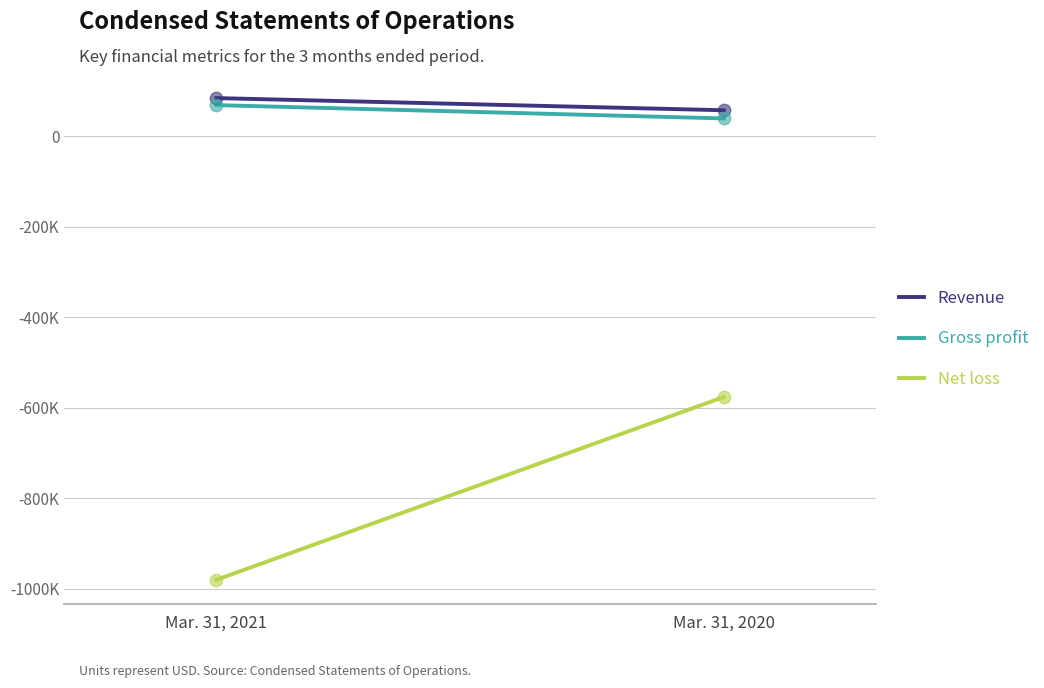

At how many categories does at least one series exceed -600290?

2